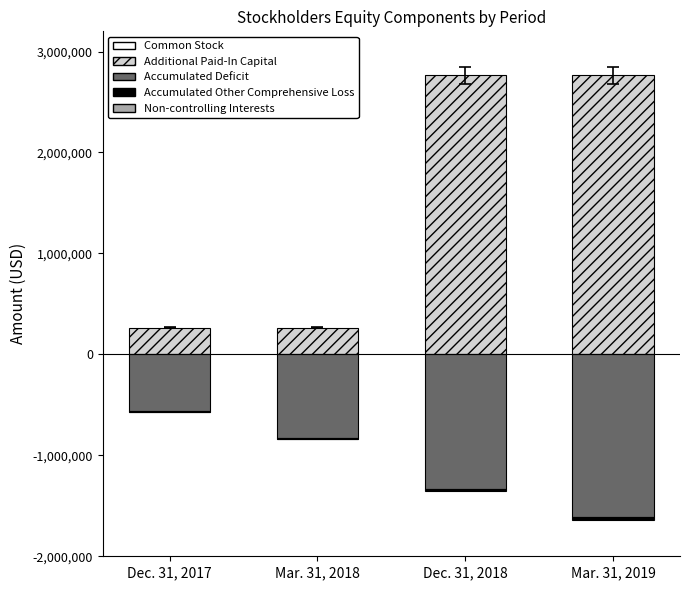

At how many categories does at least one series exceed 1414721?

2